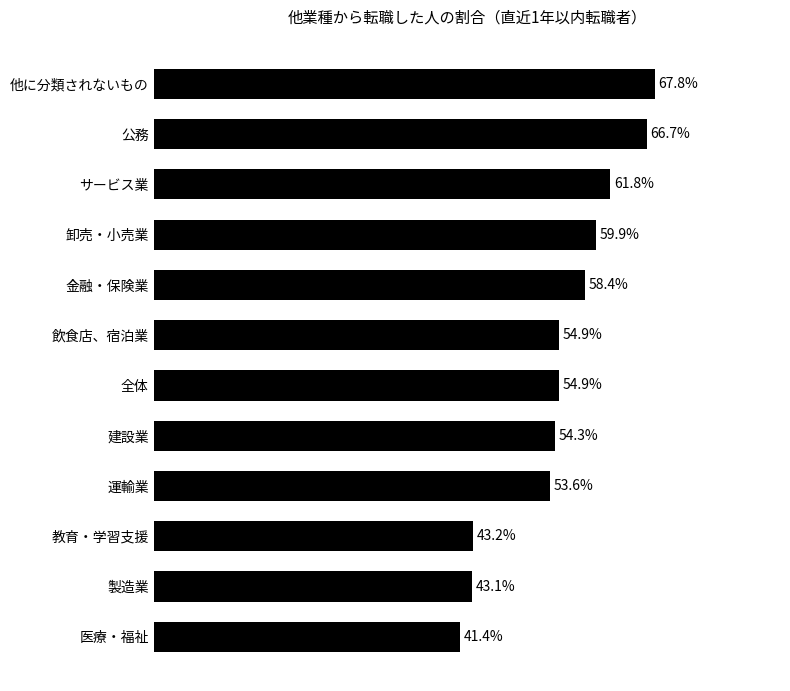

What is the label of the 7th bar from the bottom?

飲食店、宿泊業